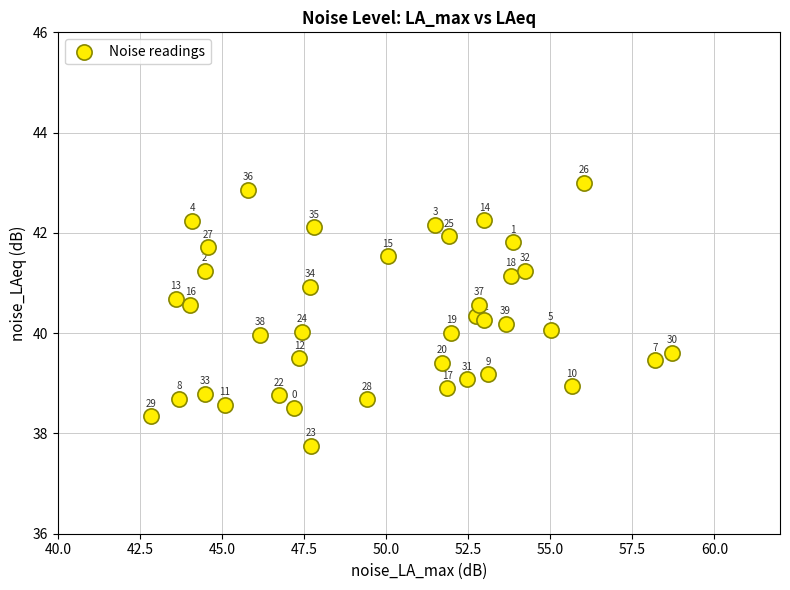

What is the range of X values (max minus min)?

15.9